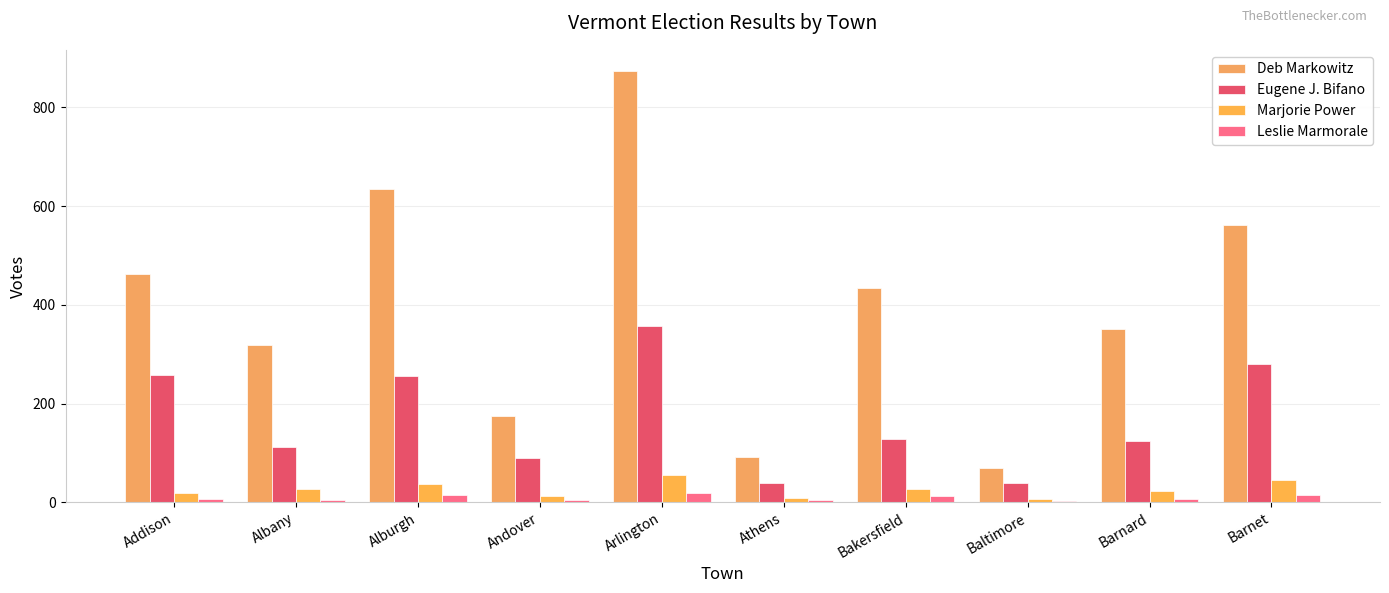

Which series has the largest total across all categories?

Deb Markowitz